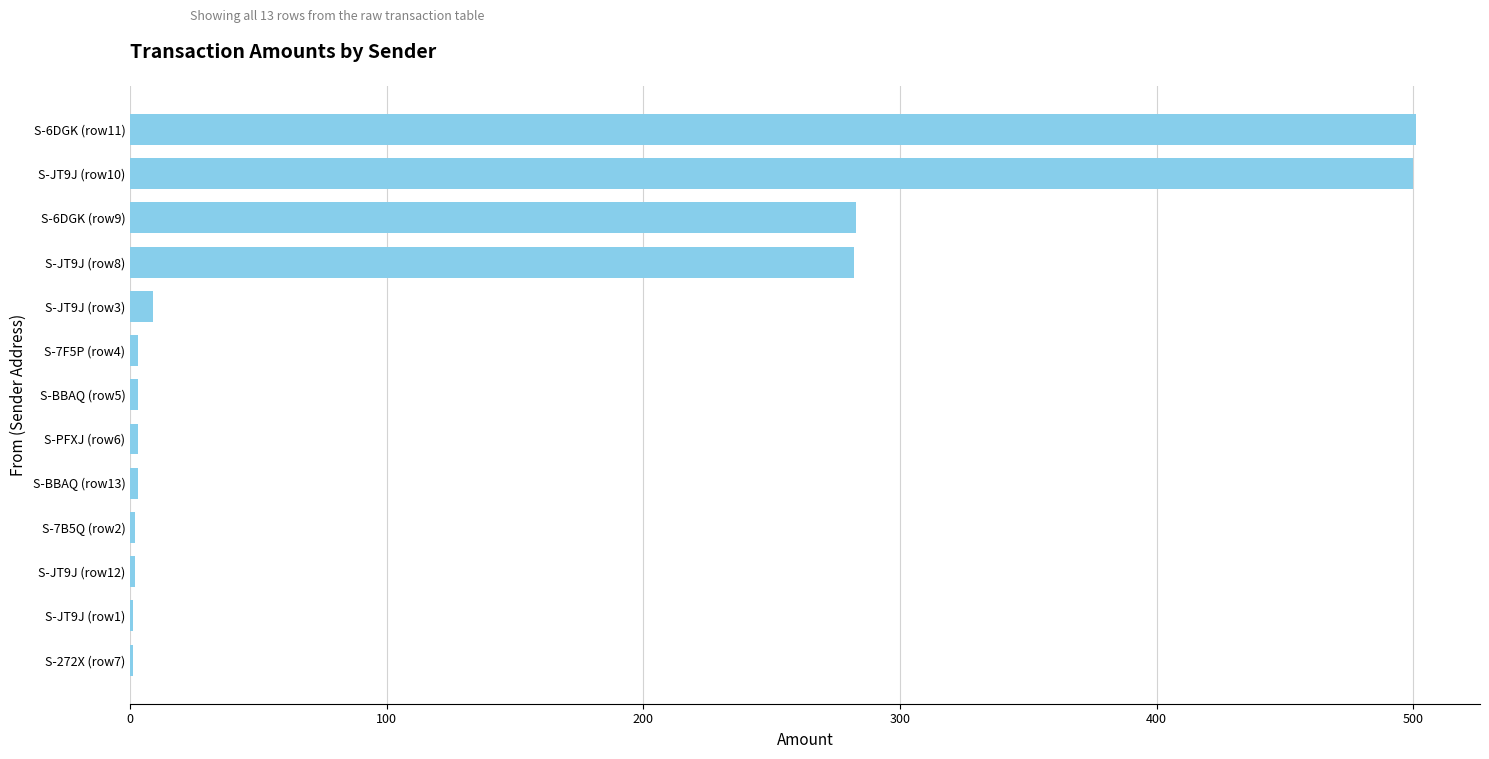

Are the bars horizontal?

Yes